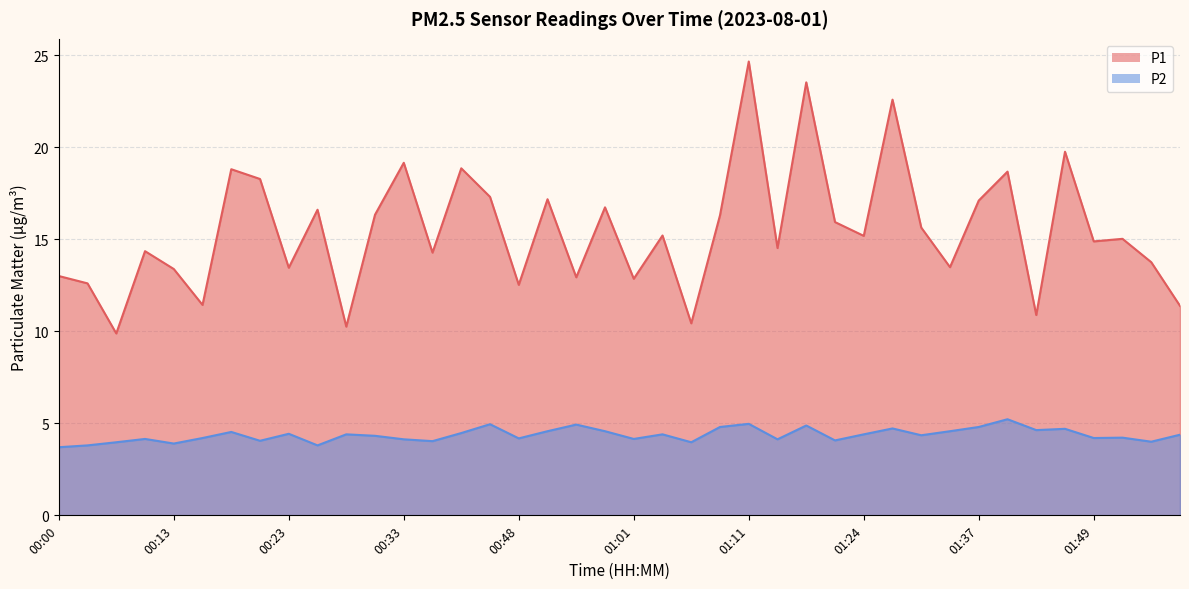

The value of P2 at 01:01 is 4.2. True or false?

True